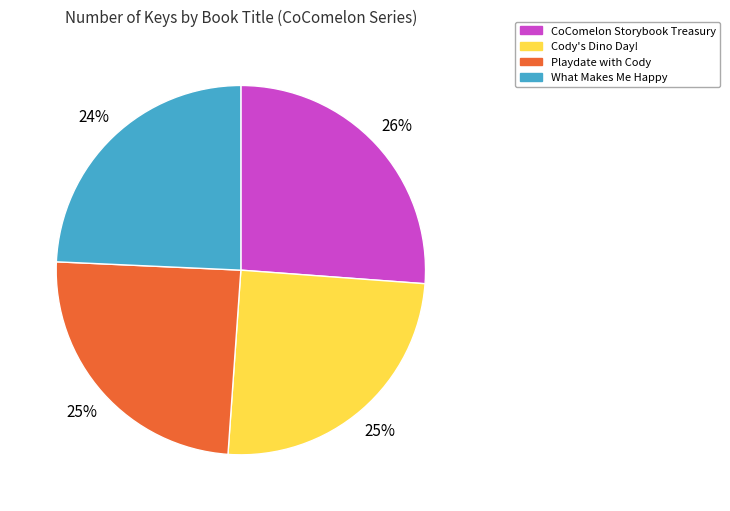

Count the number of slices in the pie.

4